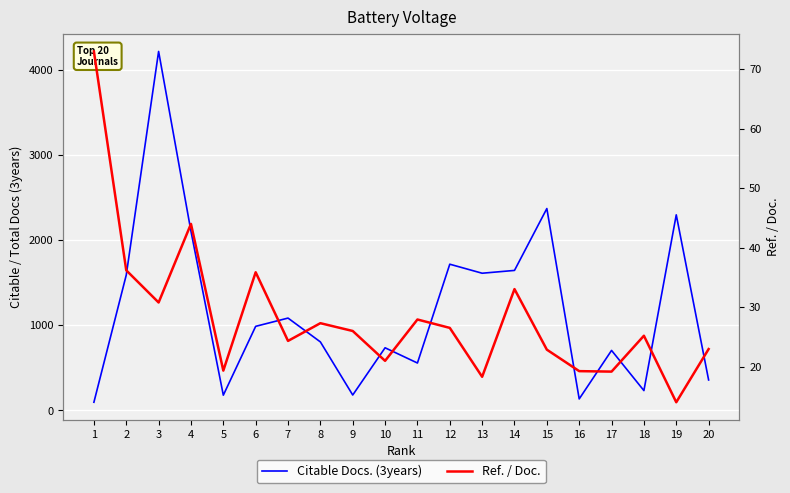

Which category has the highest value in the Ref. / Doc. series?

1